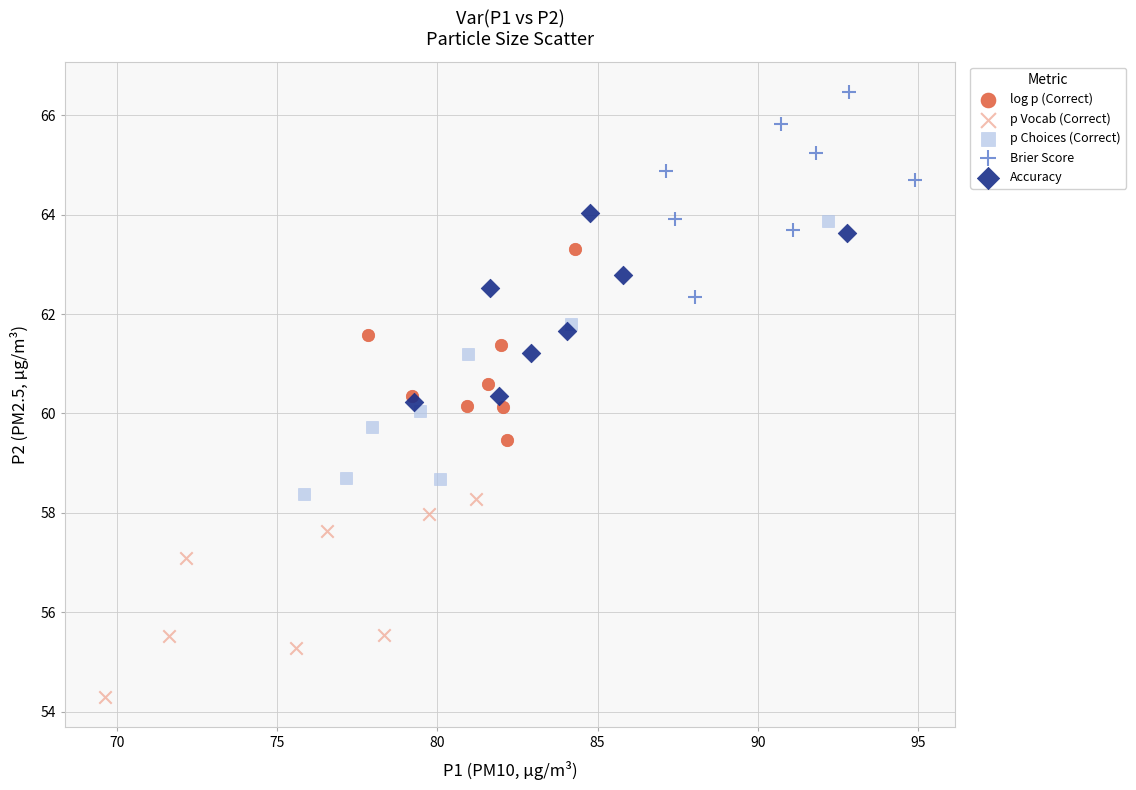

Which series has the widest spread of Y values?

p Choices (Correct)